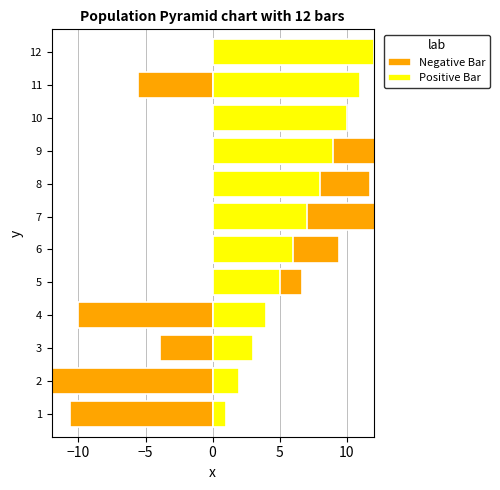

What is the total value across all series at 2?

-16.9